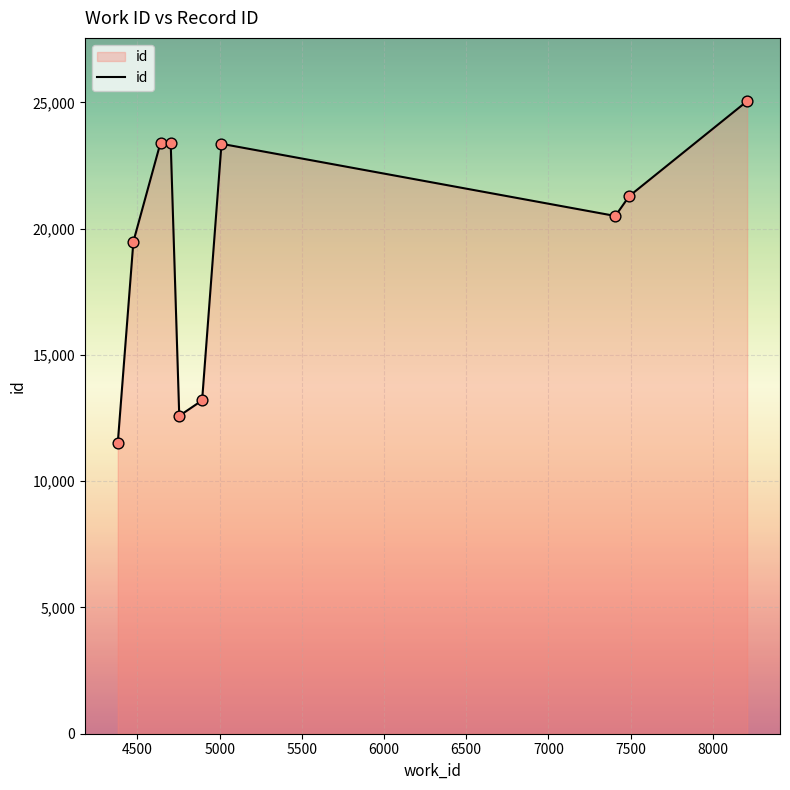

What is the minimum value shown in the chart?

11510